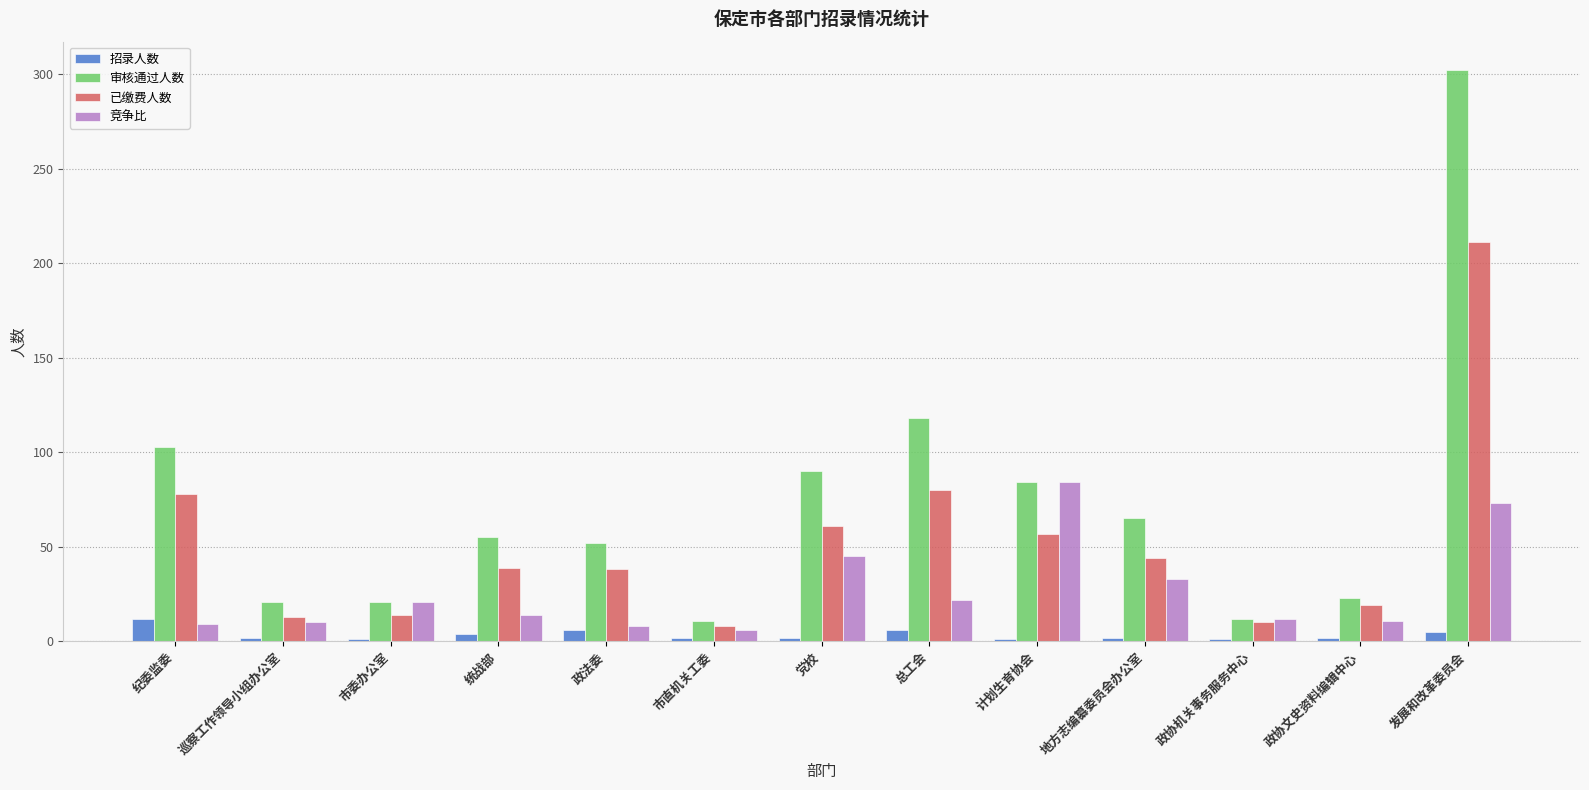

At which label does 已缴费人数 first exceed 39?

纪委监委